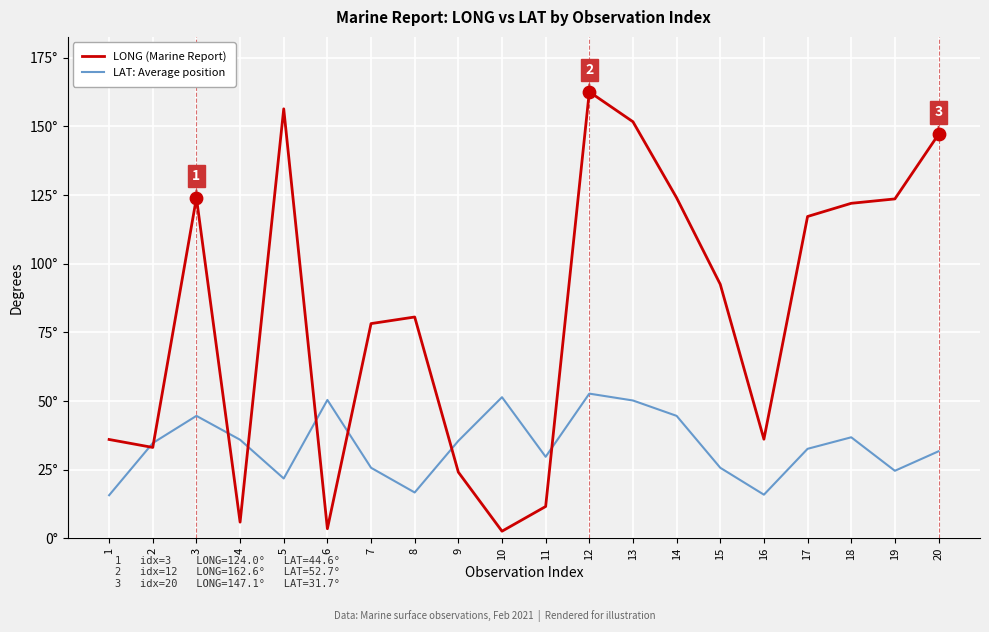

At how many categories does at least one series exceed 114?

9